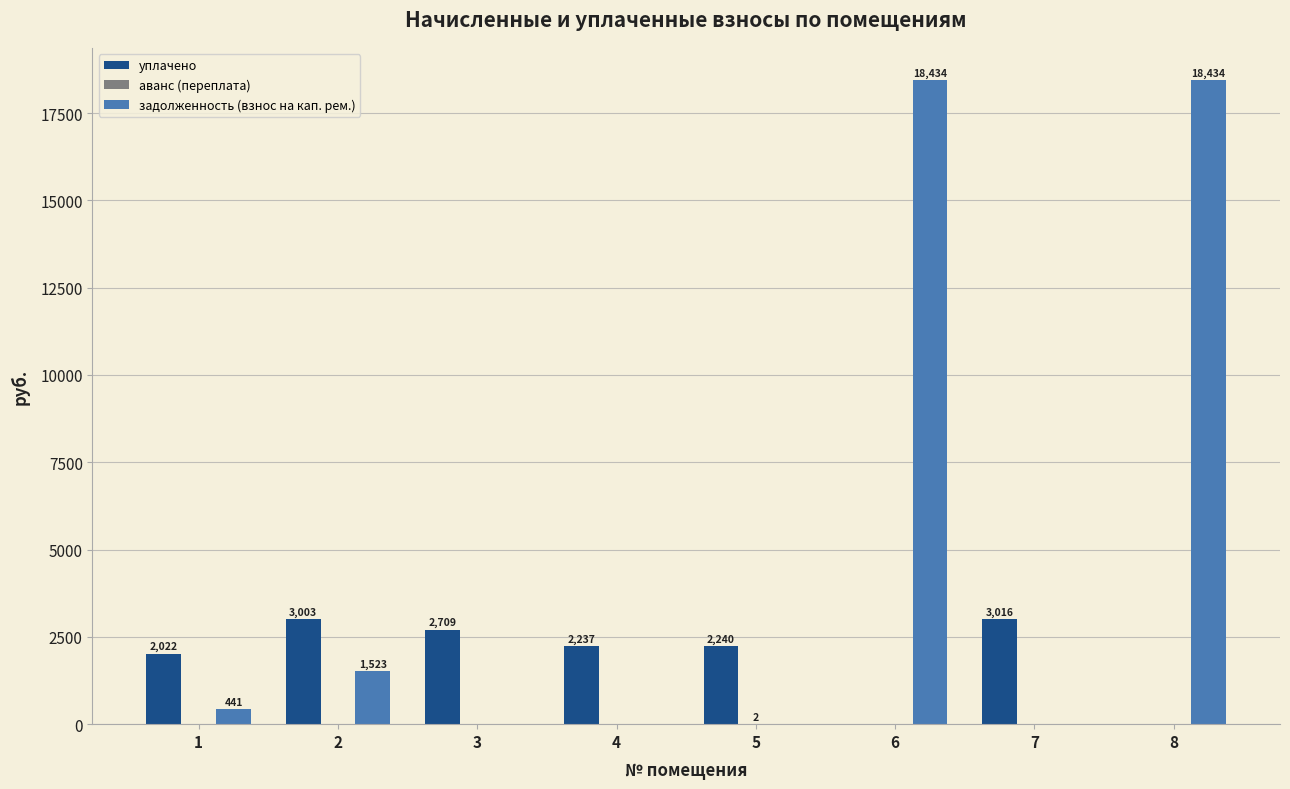

Which series has the largest total across all categories?

задолженность (взнос на кап. рем.)